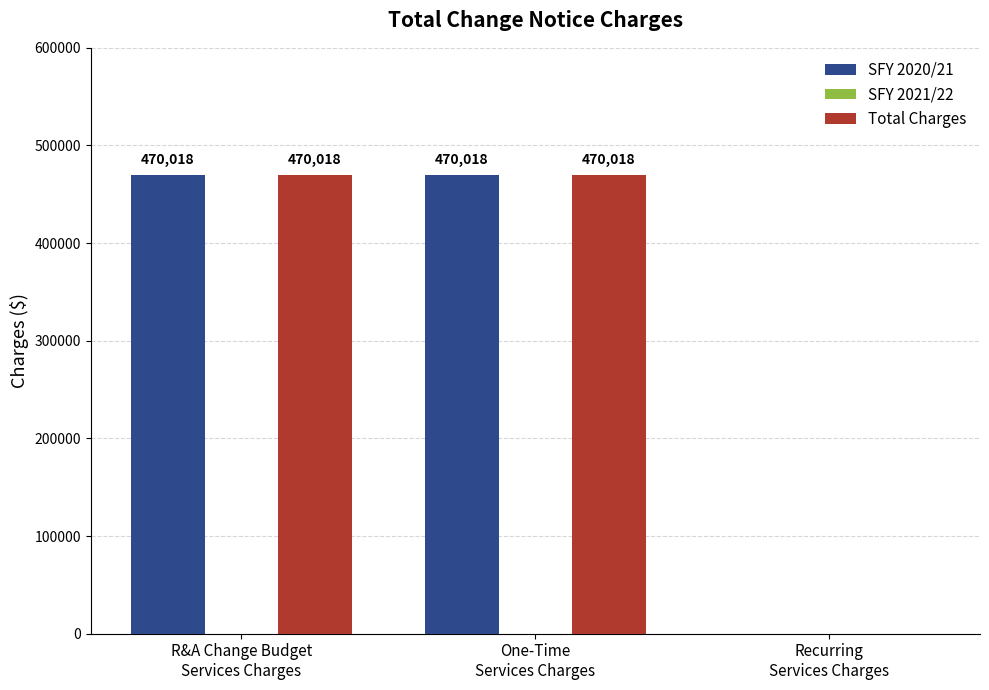

Is it true that SFY 2020/21 equals 470018 at R&A Change Budget
Services Charges?

True